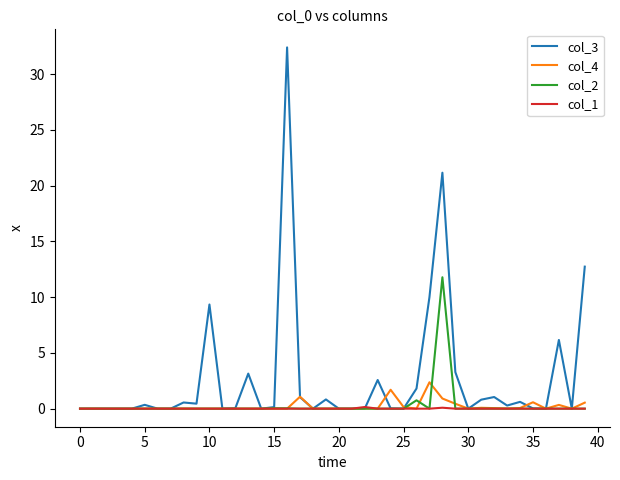

Rank the series by their maximum value, from highest to lowest.

col_3, col_2, col_4, col_1